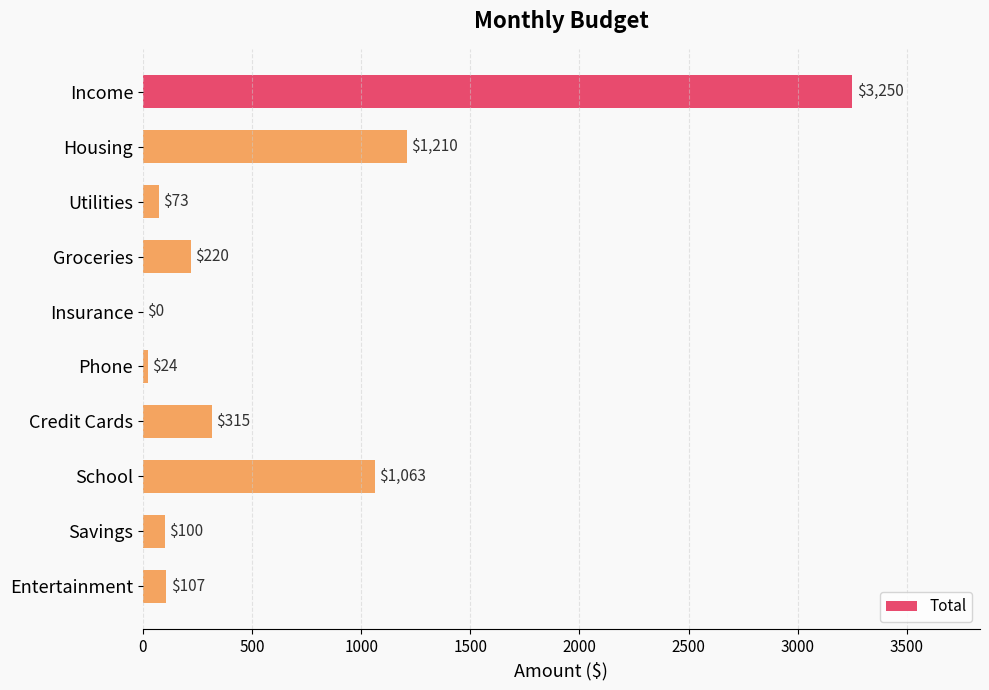

What is the average value?

636